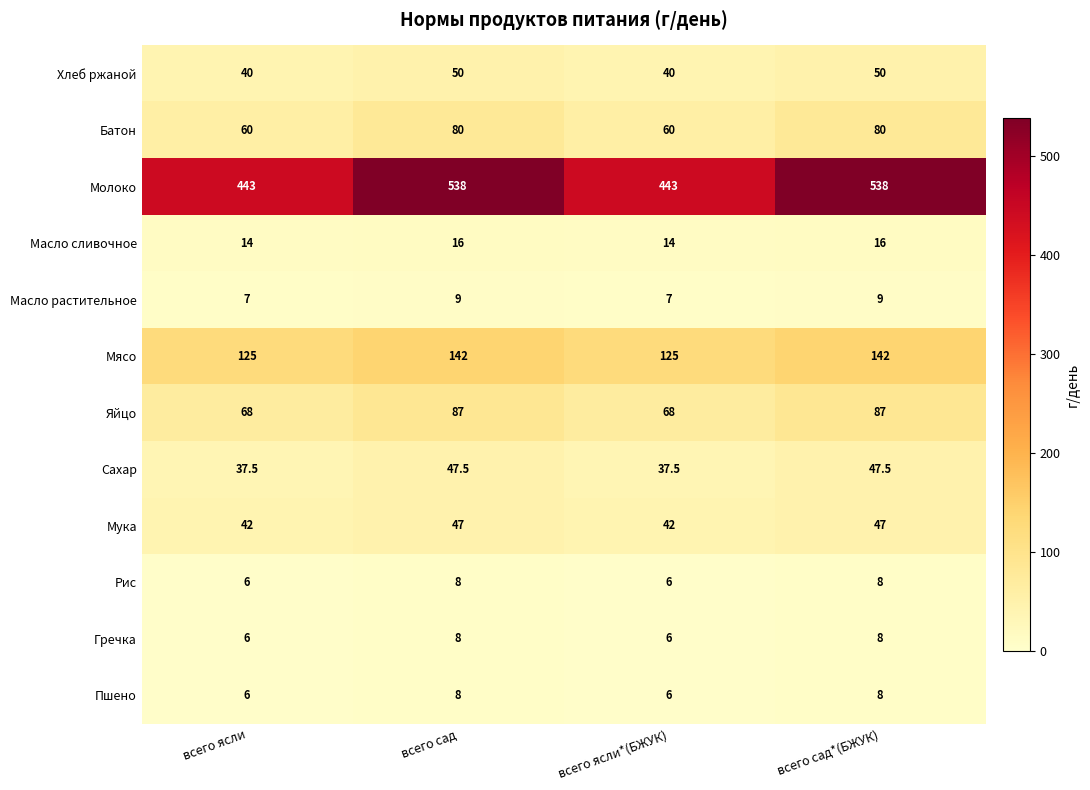

What is the minimum value shown in the chart?

6.0